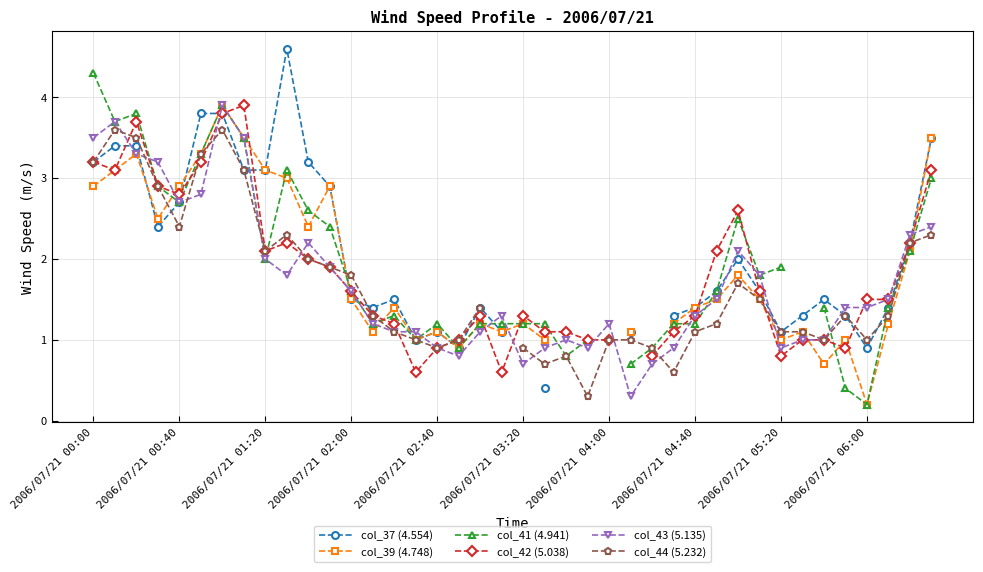

True or false: col_43 (5.135) has more than 2 points higher than both neighbors.

True